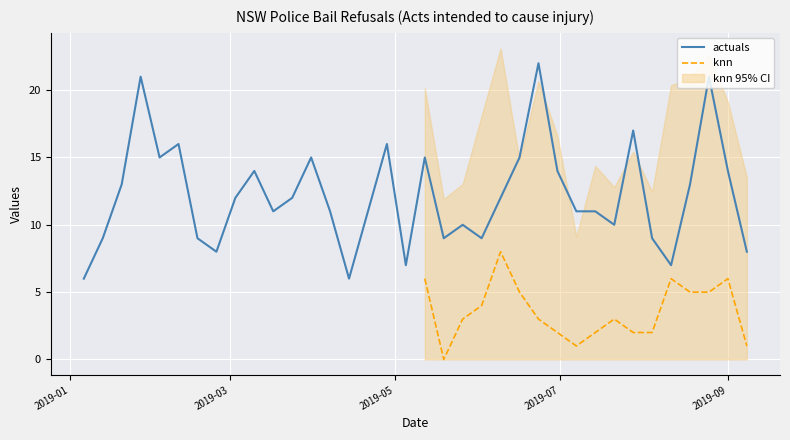

Which category has the highest value in the Acts intended to cause injury (Police) series?

2019-06-23